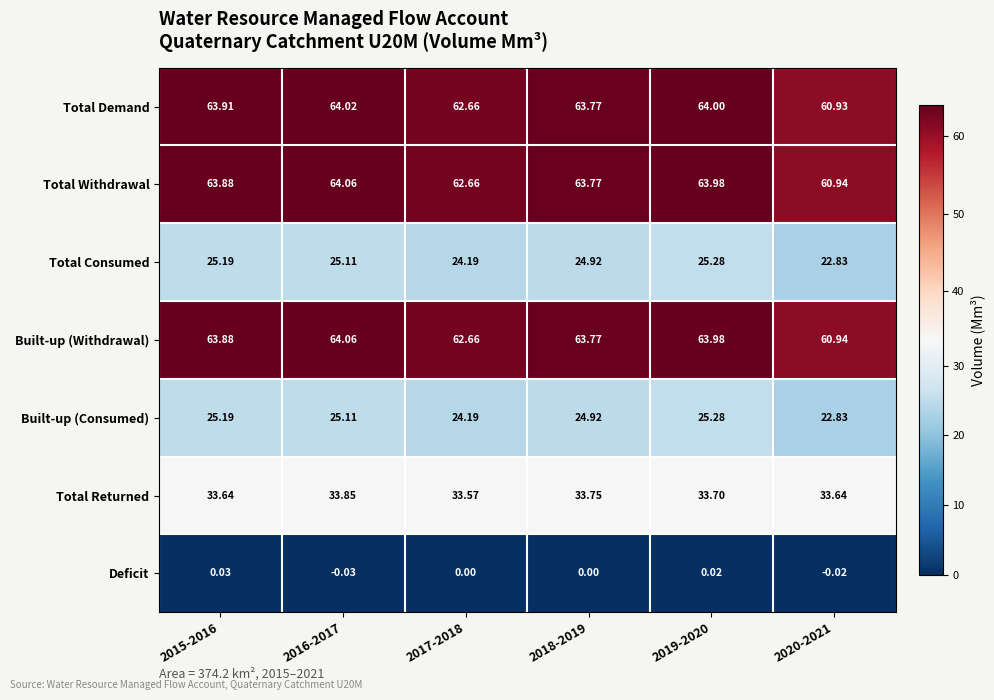

Is the value of Total Withdrawal at 2017-2018 greater than the value of Total Consumed at 2016-2017?

Yes